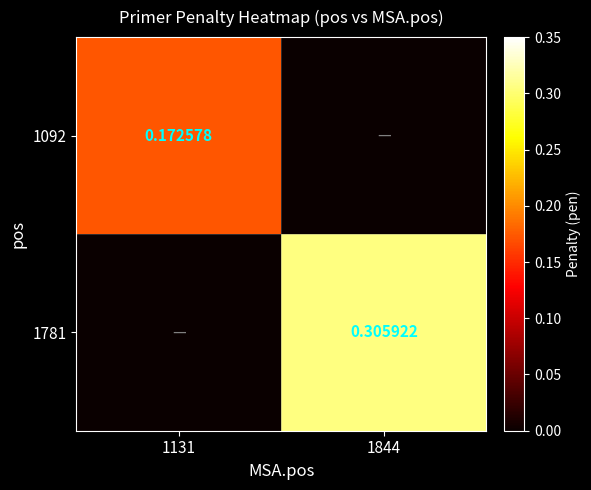

At which category is the sum across all series the highest?

1844